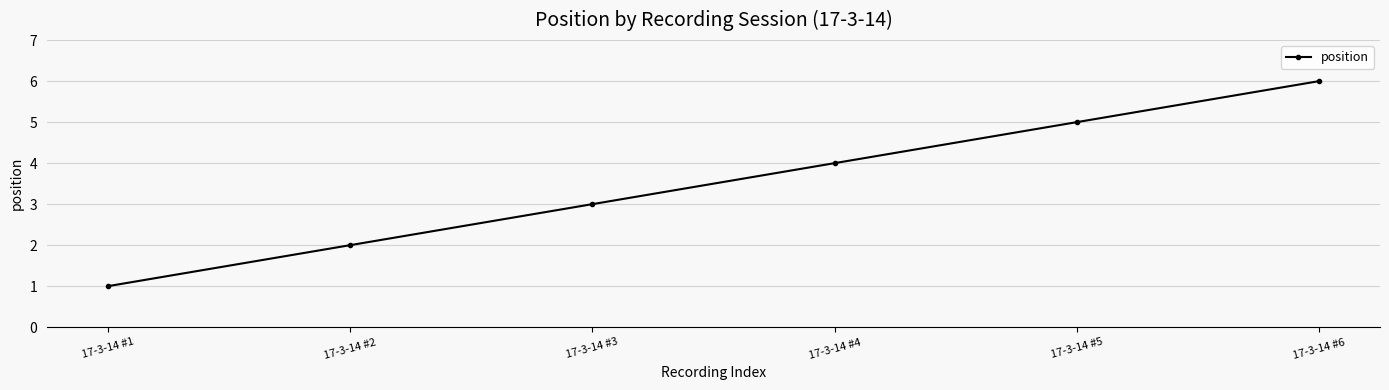

Is it true that the value at 17-3-14 #2 is 2?

True